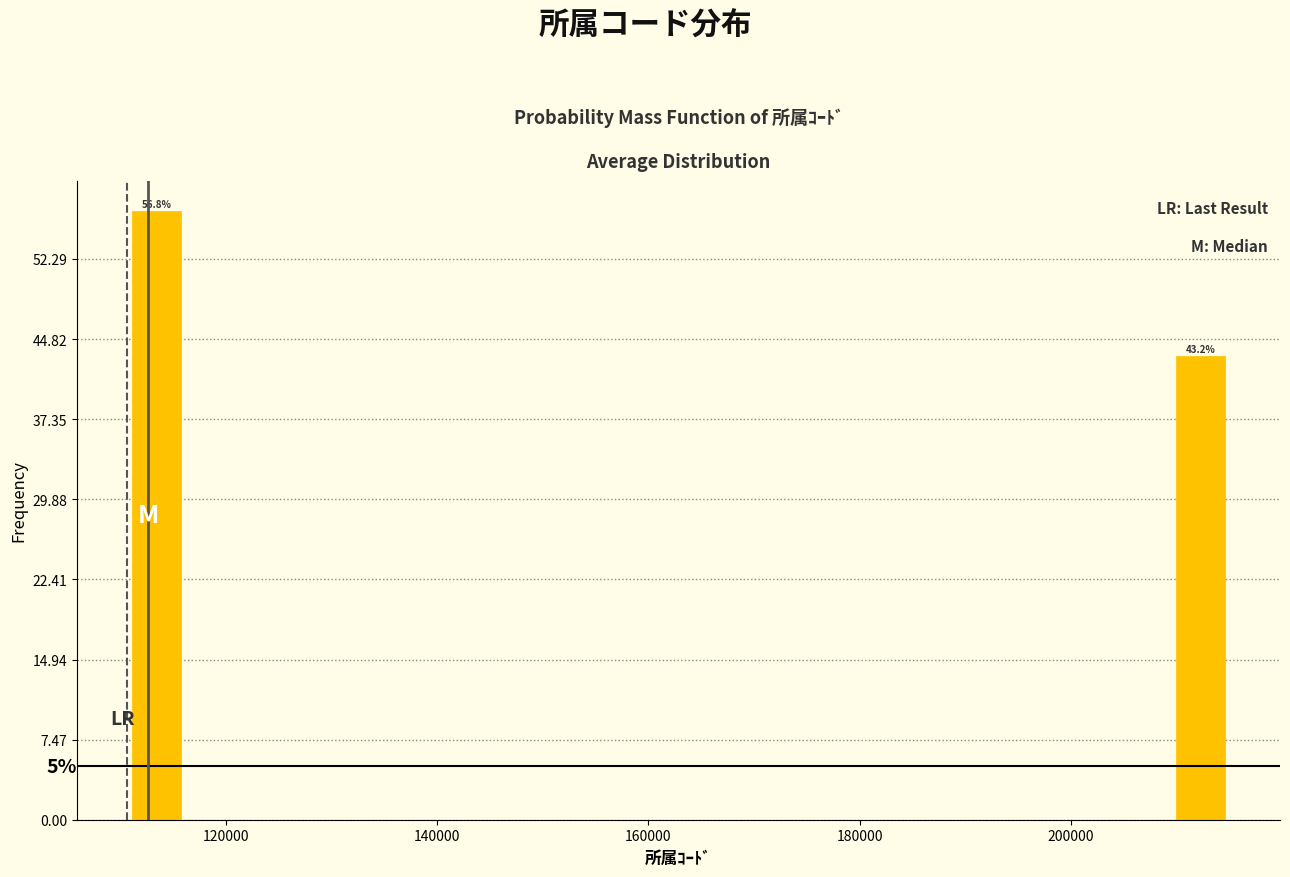

Read against the x-axis, roughly where is the centre of the tallest bar?

114000